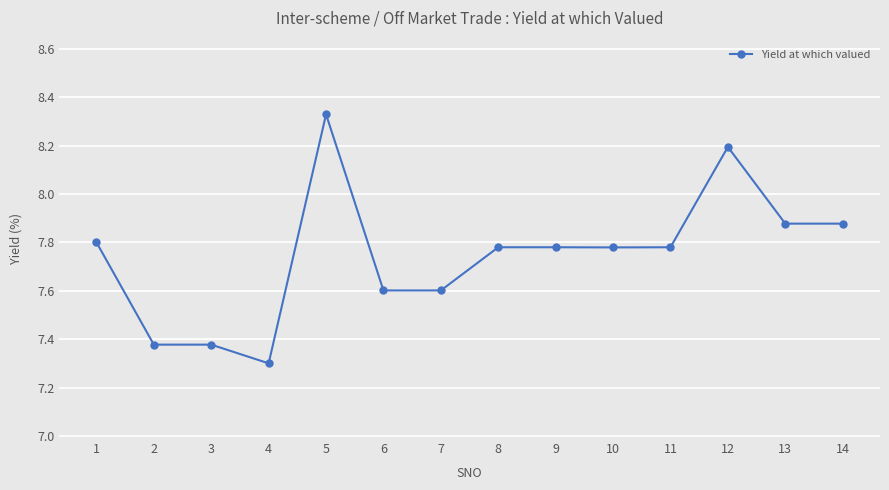

True or false: there are more than 0 points higher than both neighbors.

True